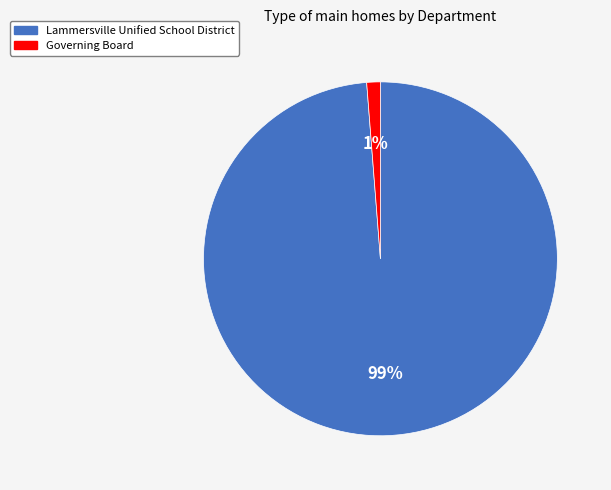

True or false: Governing Board accounts for 9% of the total.

False